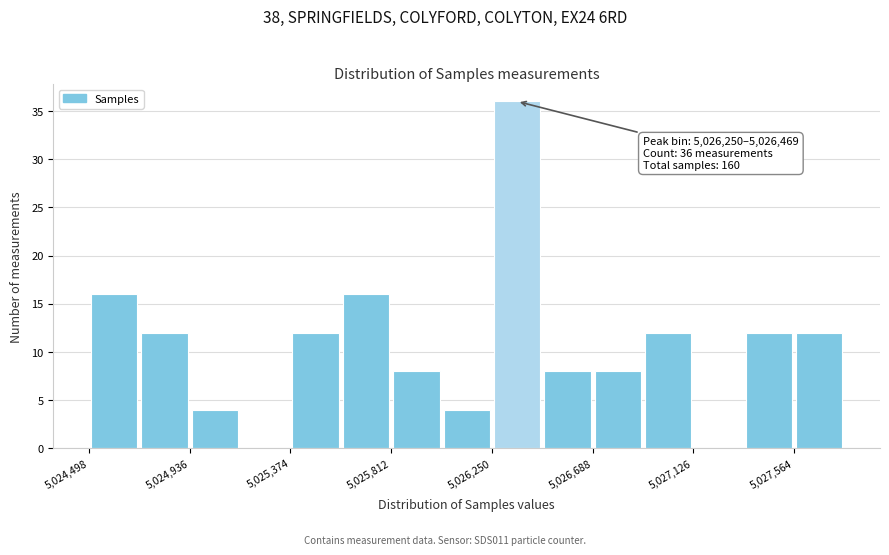

Over which range of the x-axis is the bar tallest?

5026250 to 5026450